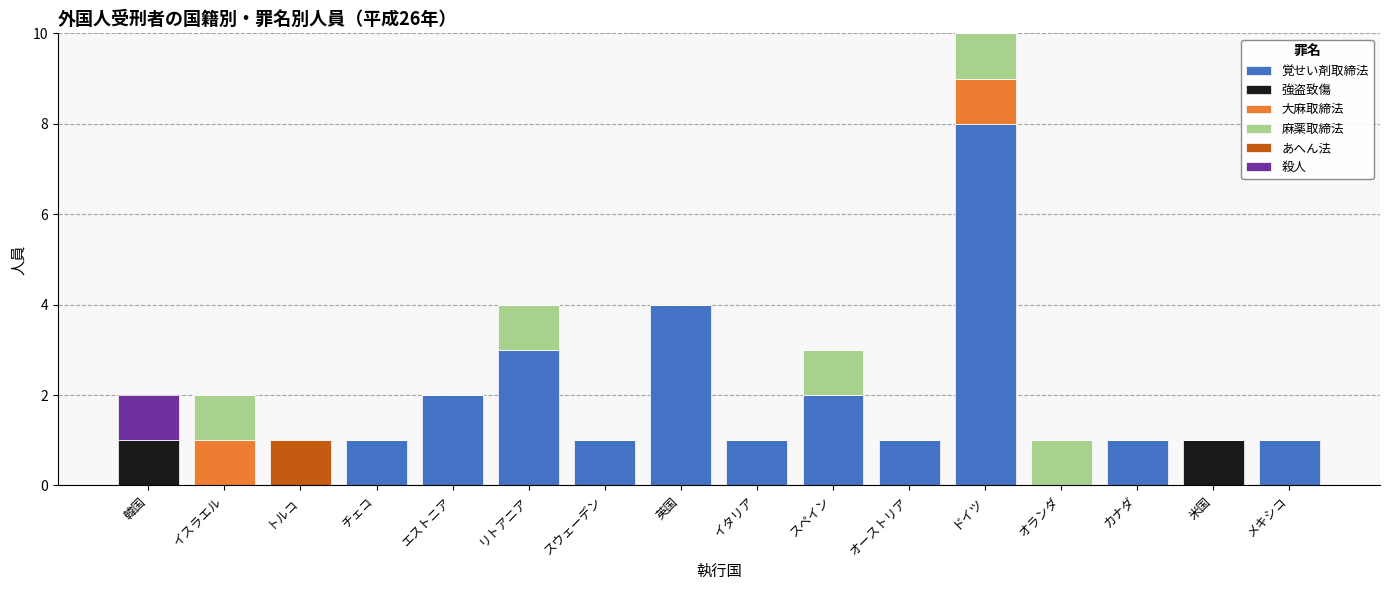

Does the chart contain stacked bars?

Yes